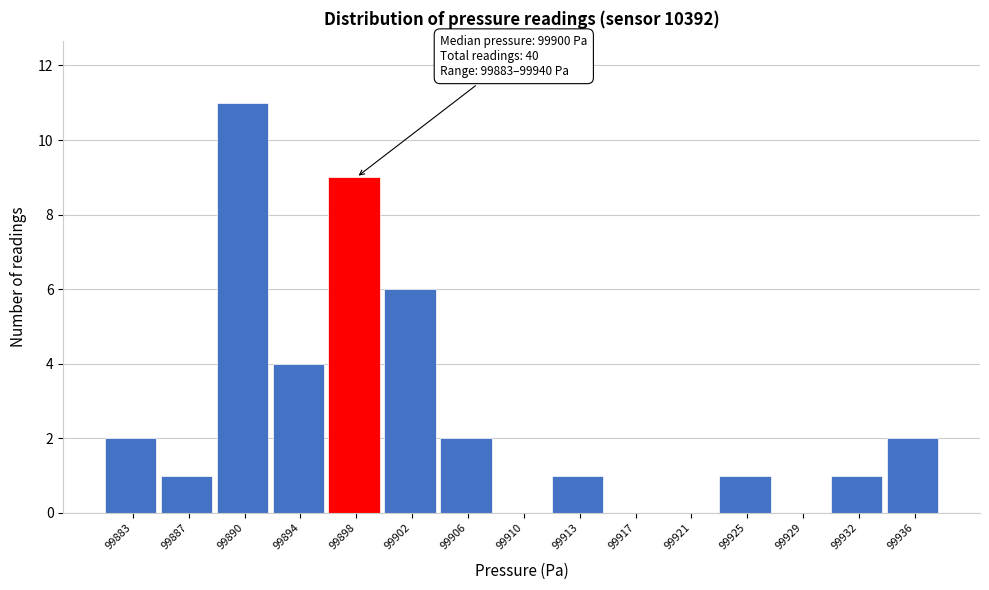

Reading left to right, what are all the values shown in this chart?

99883=2	99887=1	99890=11	99894=4	99898=9	99902=6	99906=2	99910=0	99913=1	99917=0	99921=0	99925=1	99929=0	99932=1	99936=2